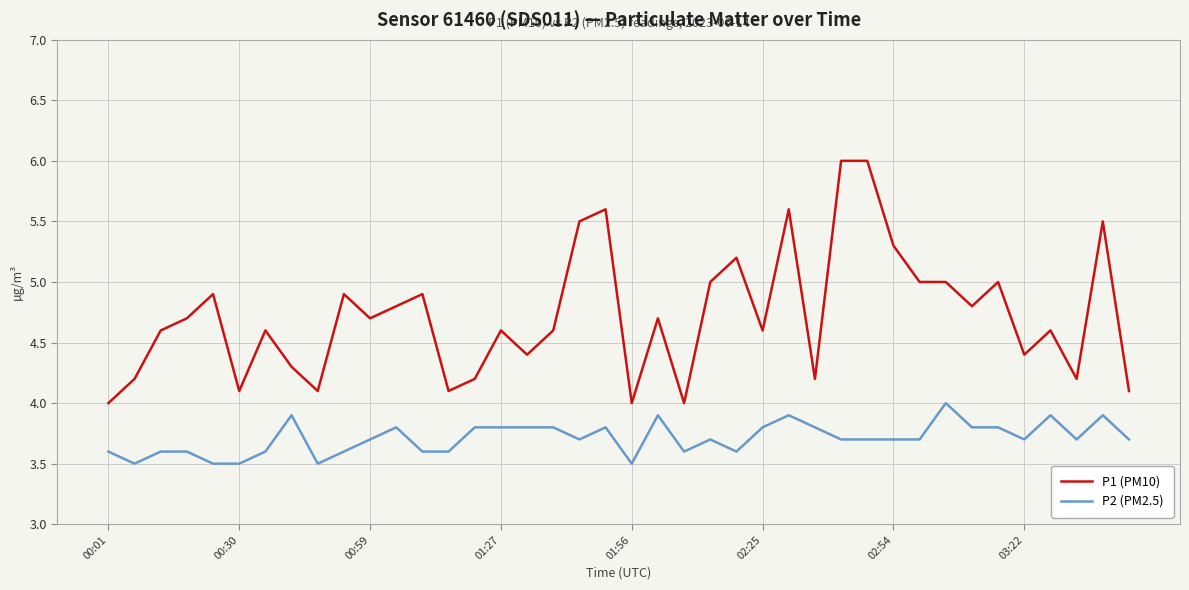

What are all the series names shown in the legend?

P1 (PM10), P2 (PM2.5)